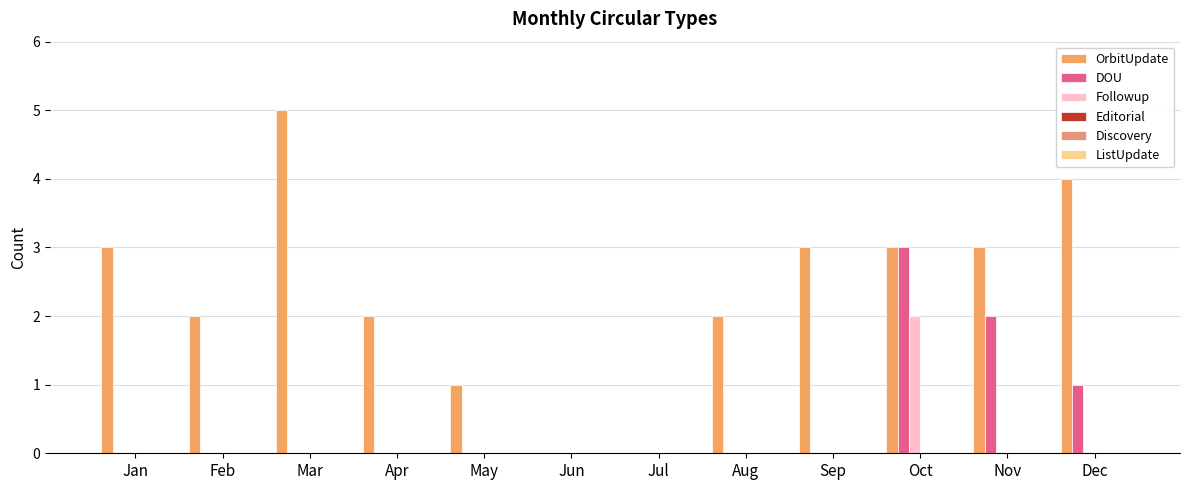

Are the bars grouped side by side (vs. stacked)?

Yes